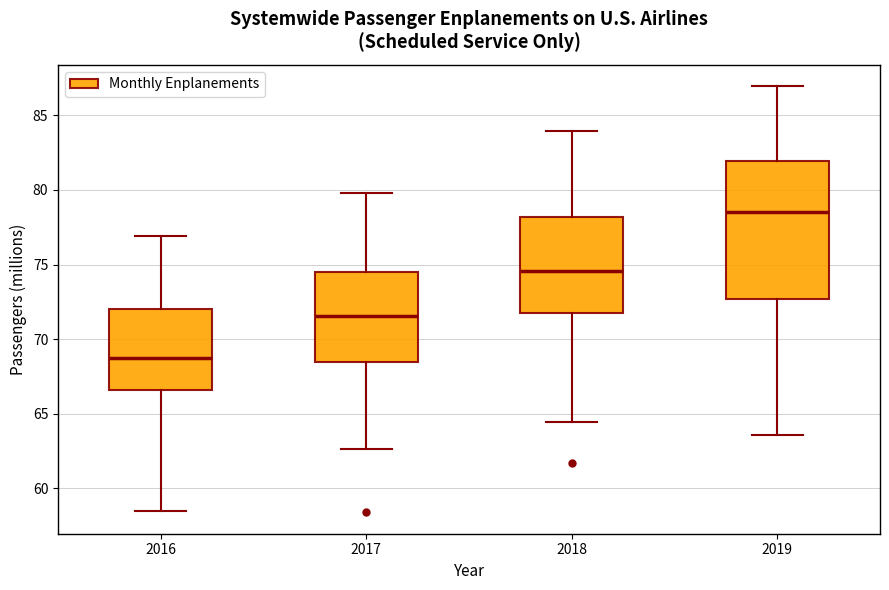

Which box is the tallest, from its lower edge to its upper edge?

2019